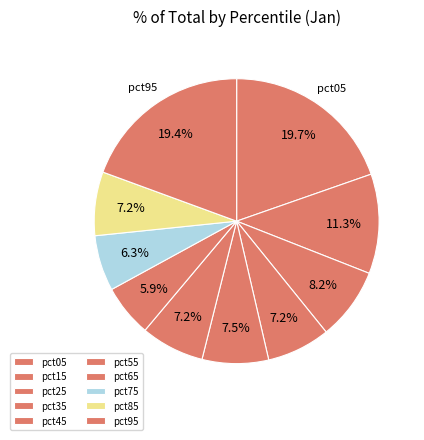

Does pct85 account for over 50% of the chart?

No